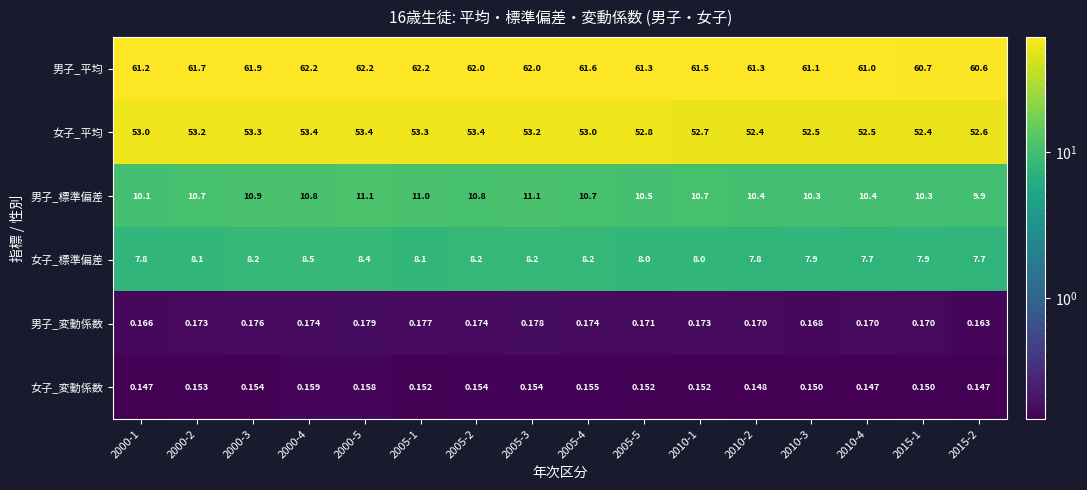

Is the value of 男子_変動係数 at 2000-5 greater than the value of 女子_標準偏差 at 2005-2?

No